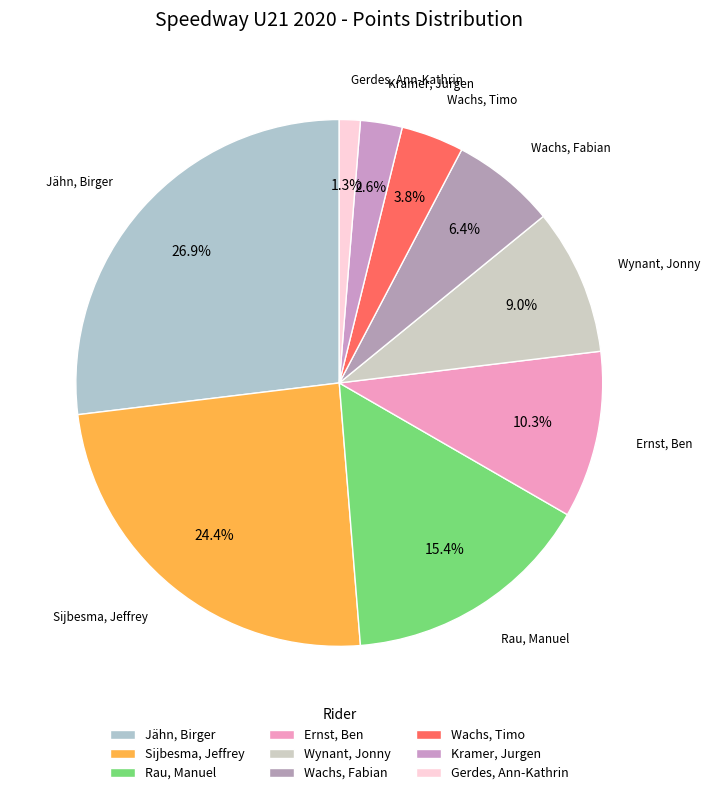

Is Jähn, Birger the majority of the pie?

No